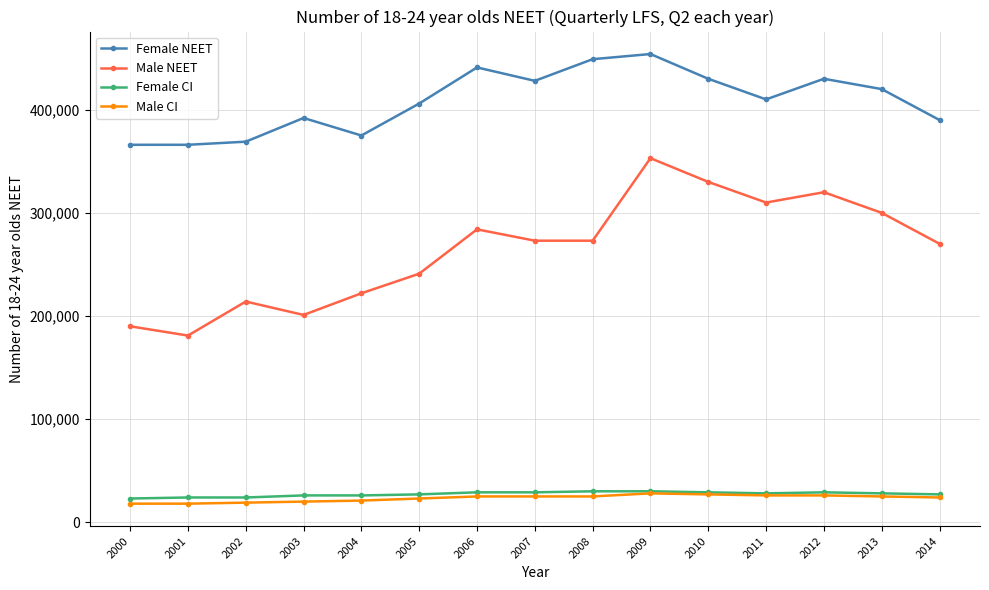

Which series has the widest spread of values?

Male NEET